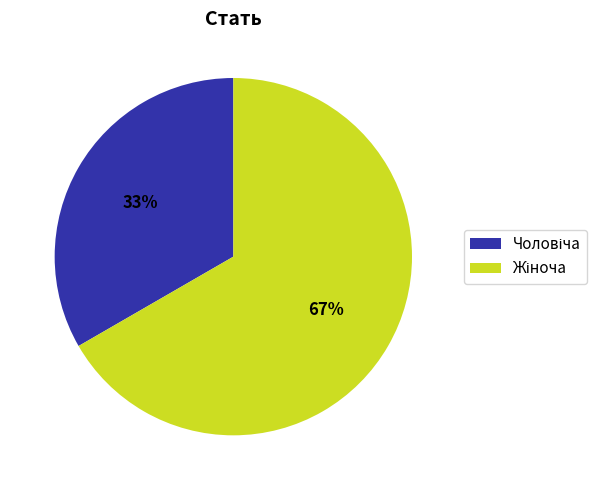

Is there a majority slice in this chart?

Yes